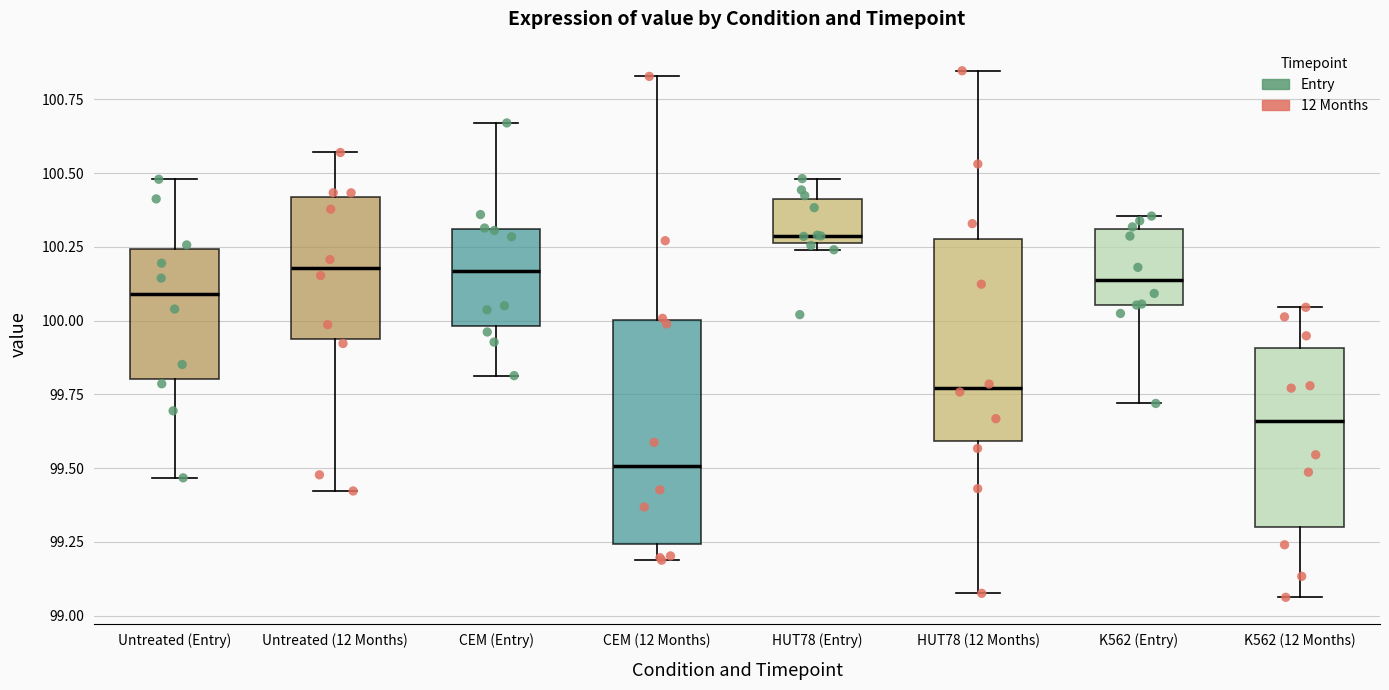

Where does the upper whisker of the box for HUT78 (Entry) end on the y-axis? The values are not printed on the chart, so give them approximately, as read against the axis.

100.50